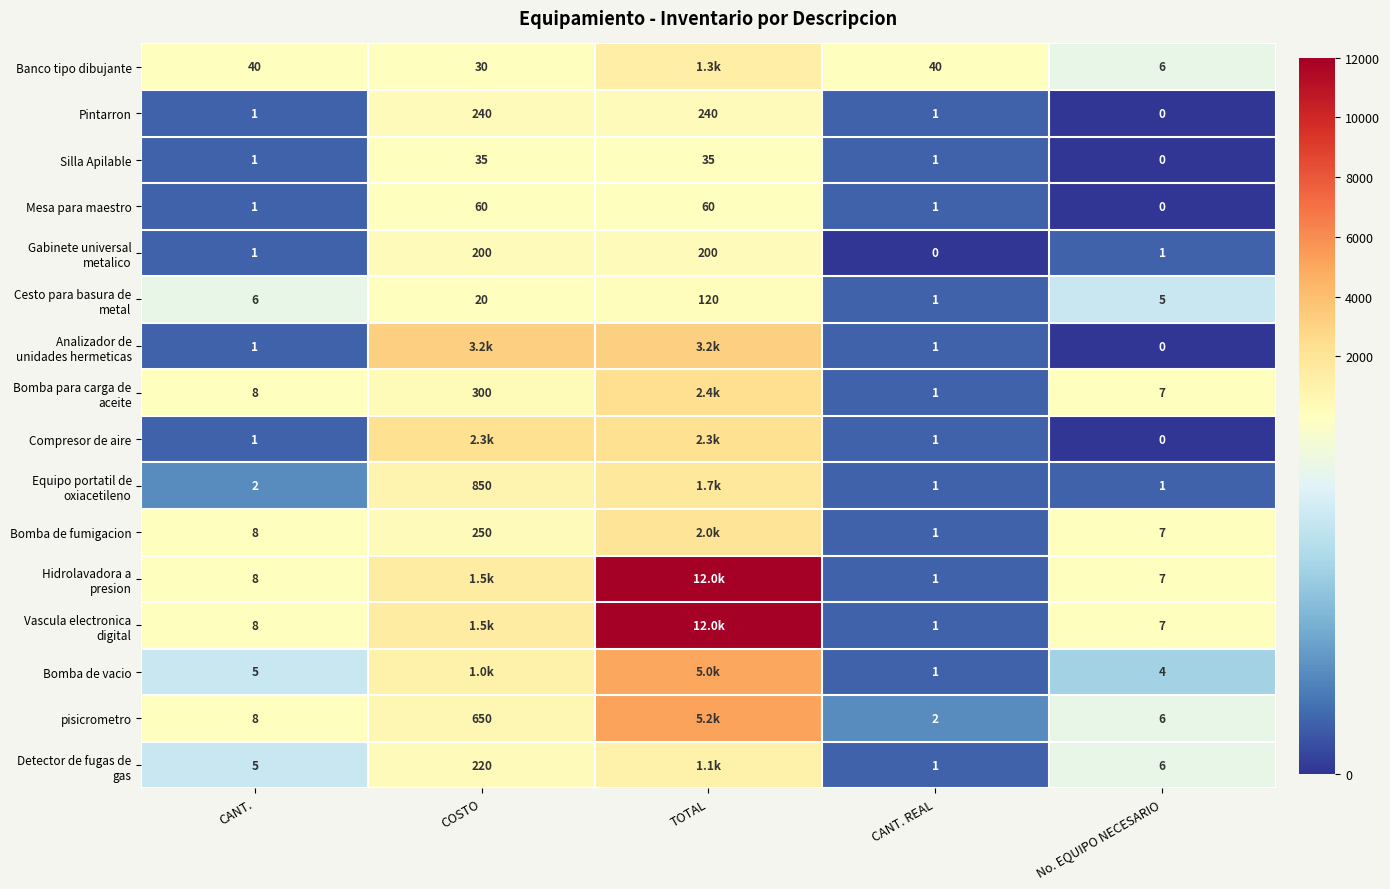

What is the spread (max minus min) of values at CANT. REAL?

40